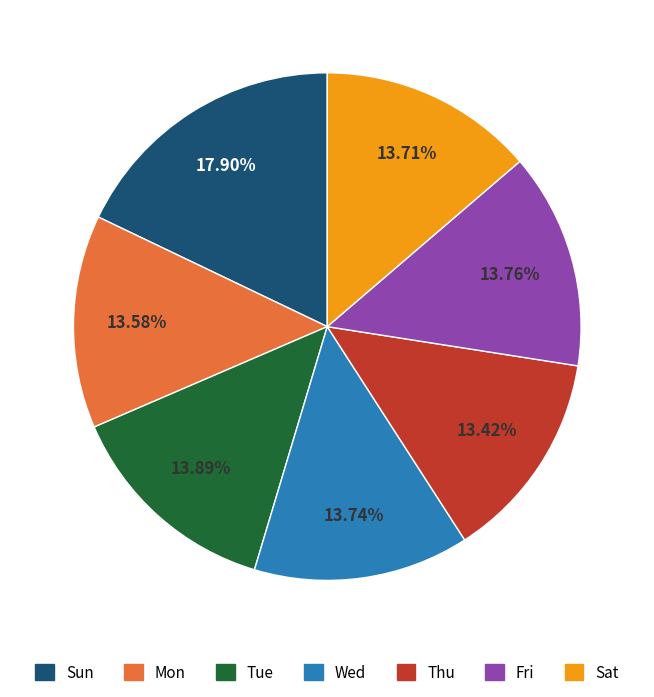

Which category has the biggest portion of the pie?

Sun